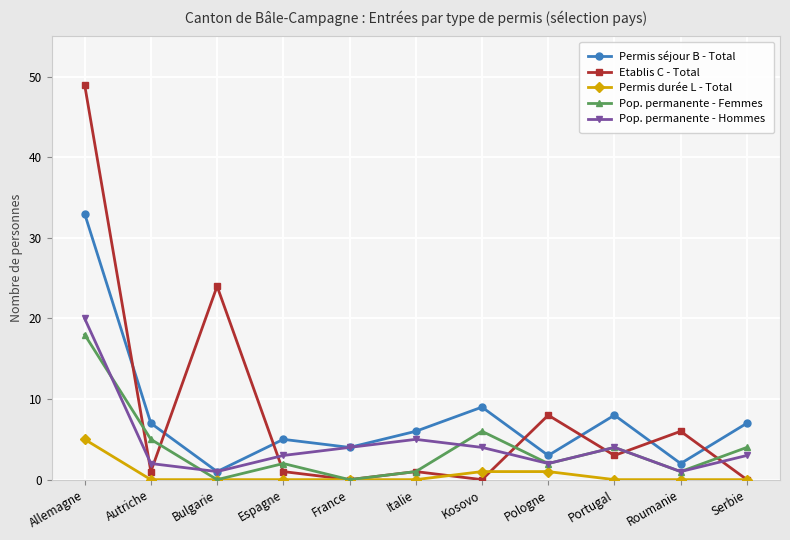

How many interior local valleys does the Etablis C - Total series have?

4